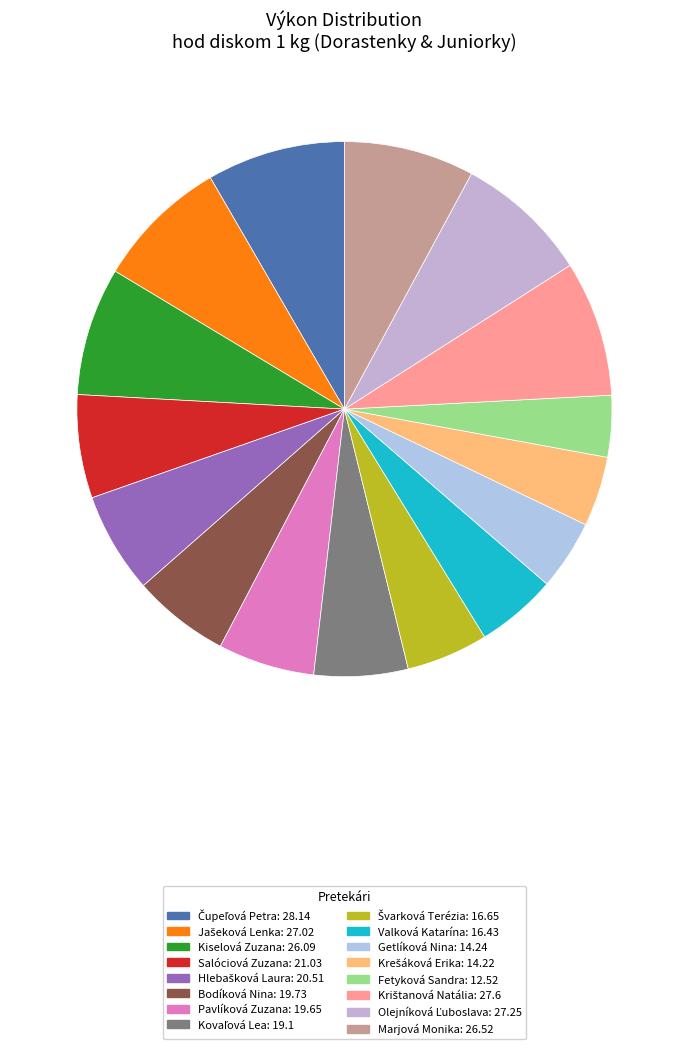

Does Jašeková Lenka account for over 50% of the chart?

No